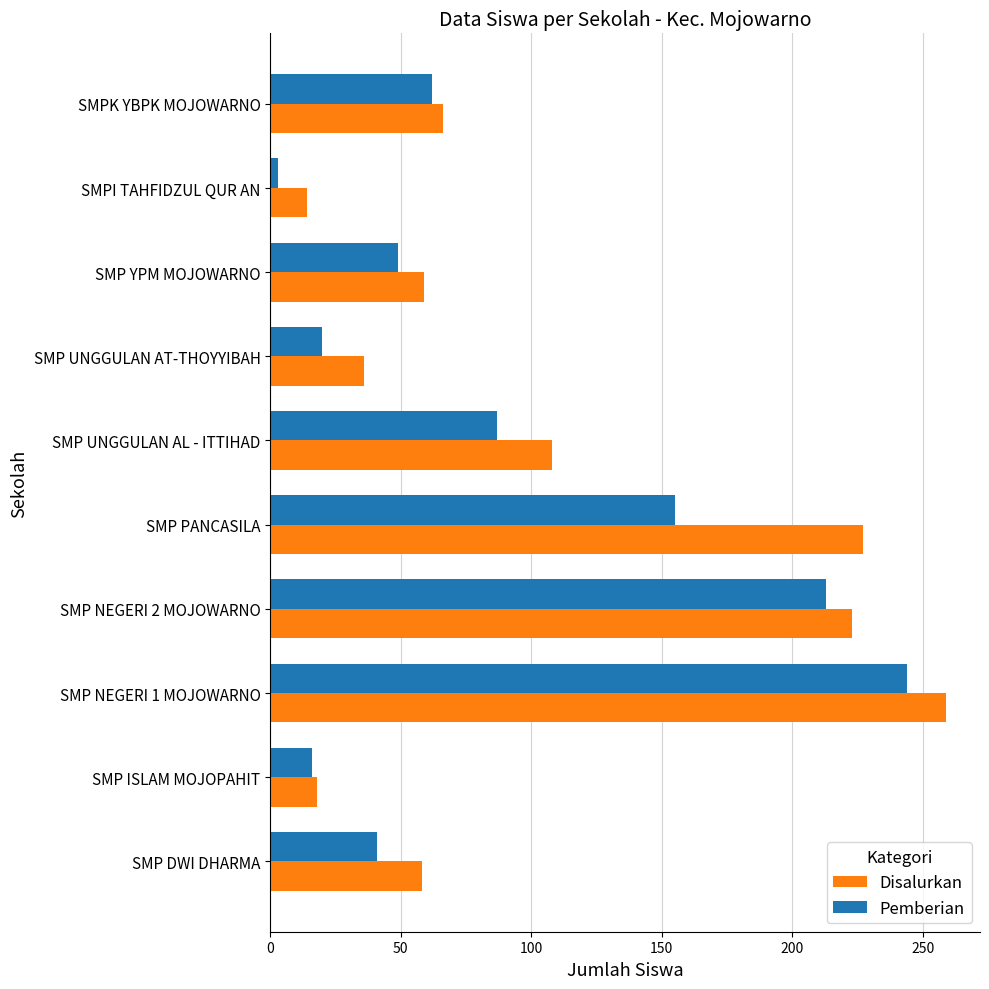

Rank the series by their average value, from lowest to highest.

Pemberian, Disalurkan